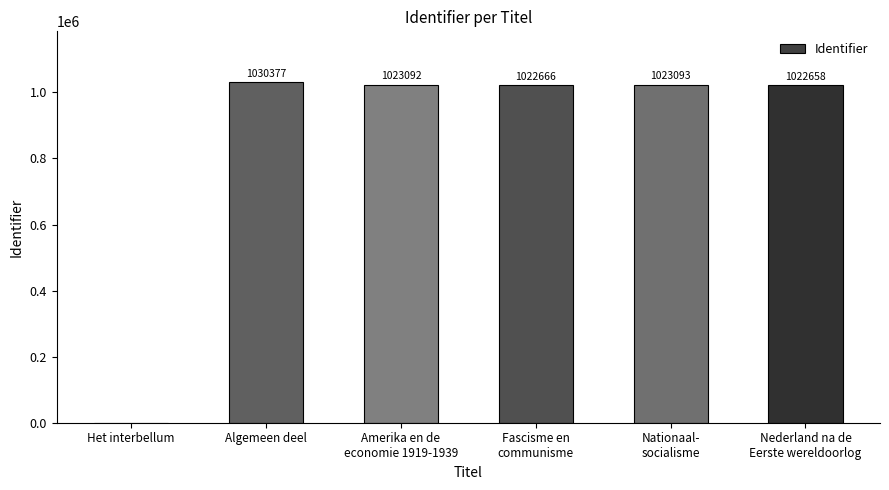

Where does the data first go above 1023092?

Algemeen deel